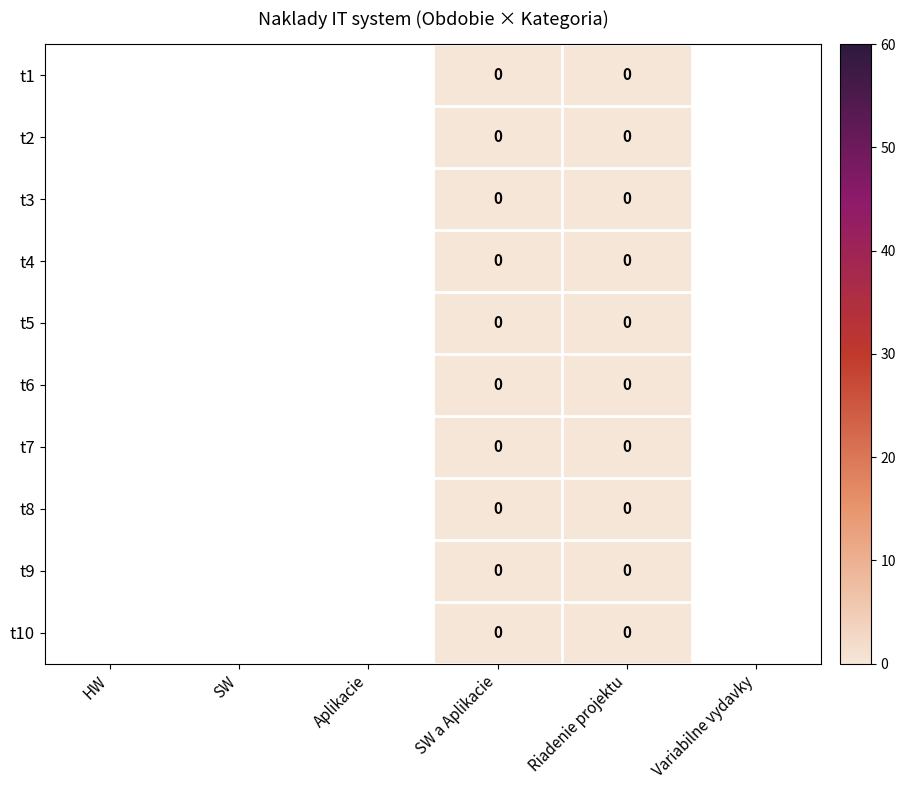

Is the value of t6 at Riadenie projektu greater than the value of t4 at HW?

No